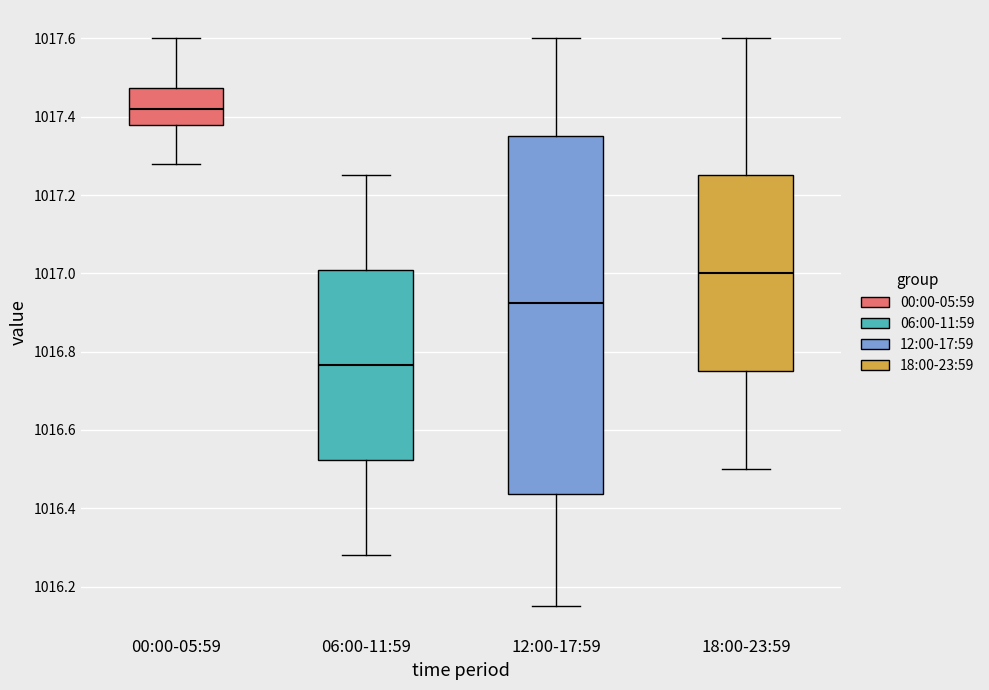

Reading left to right, read every box against the y-axis: the position of its median line, the range the box covers, and the ends of its whiskers. The values are not printed on the chart, so give them approximately, as read against the axis.

00:00-05:59: median 1017.42, box 1017.38 to 1017.48, whiskers 1017.28 to 1017.60
06:00-11:59: median 1016.76, box 1016.52 to 1017.00, whiskers 1016.28 to 1017.26
12:00-17:59: median 1016.92, box 1016.44 to 1017.36, whiskers 1016.16 to 1017.60
18:00-23:59: median 1017.00, box 1016.76 to 1017.26, whiskers 1016.50 to 1017.60